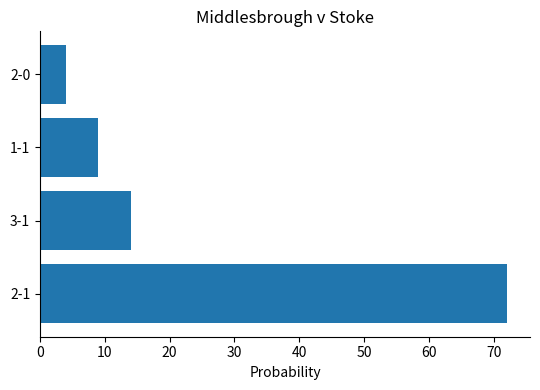

What is the ratio of the value at 1-1 to the value at 3-1?

0.6